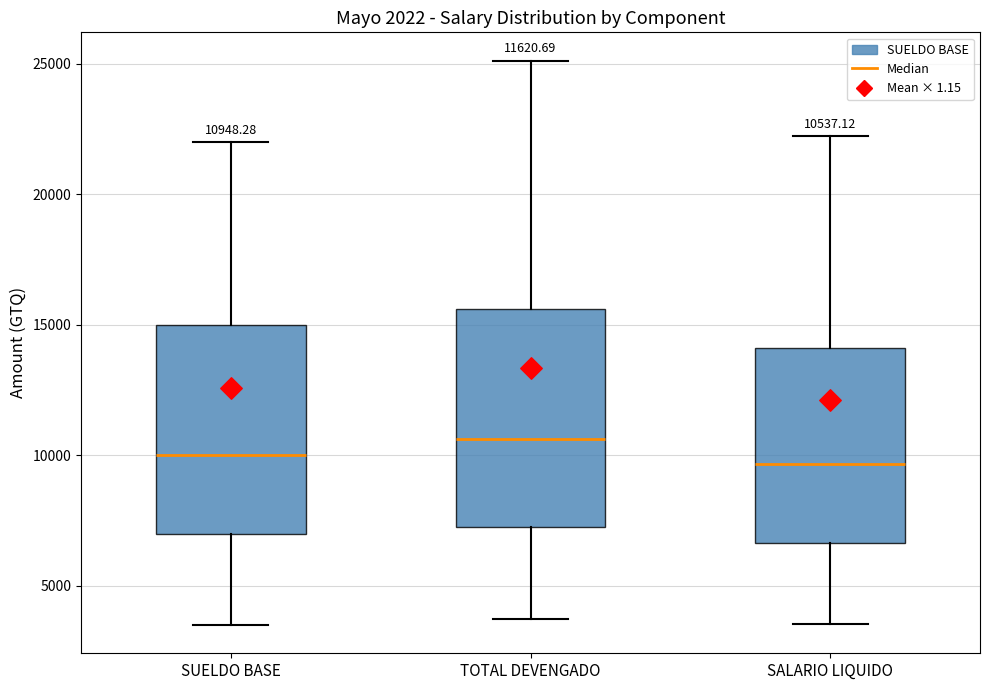

Which box has the highest median line?

TOTAL DEVENGADO